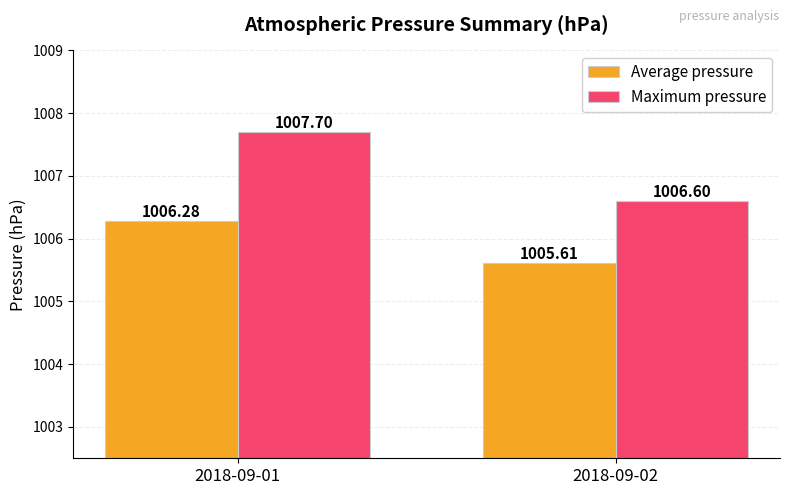

Which series changed the most between 2018-09-01 and 2018-09-02?

Maximum pressure